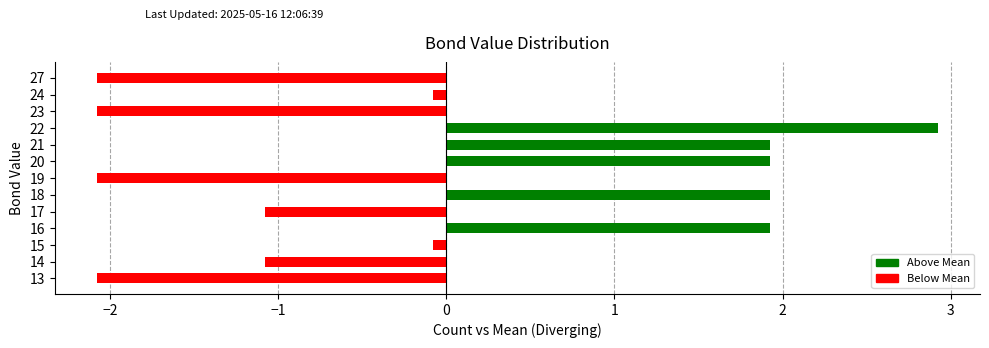

What is the minimum value shown in the chart?

-2.1